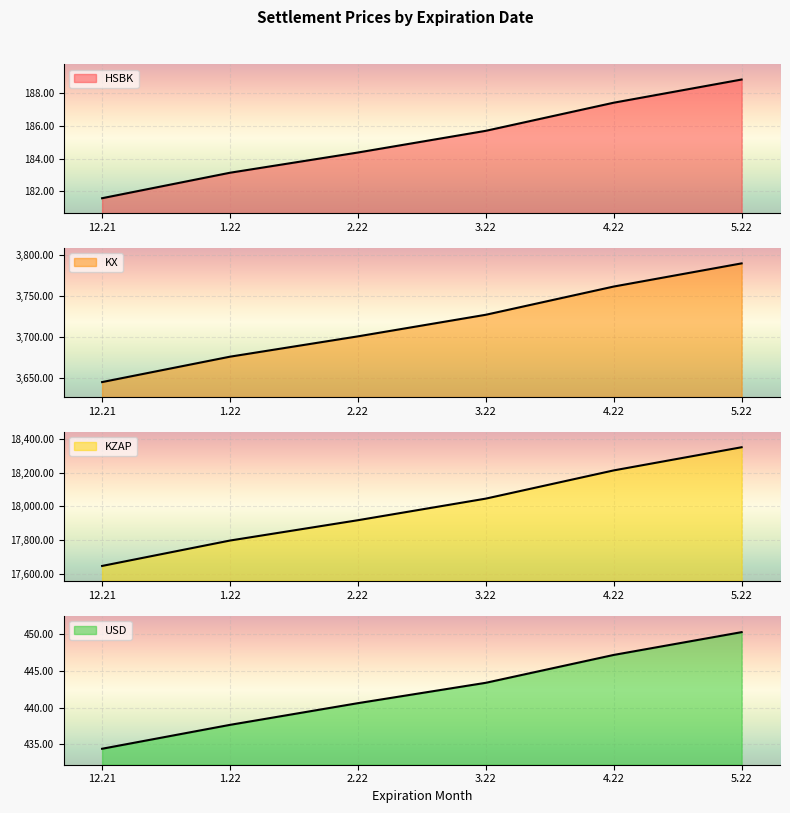

True or false: USD has more than 1 points higher than both neighbors.

False